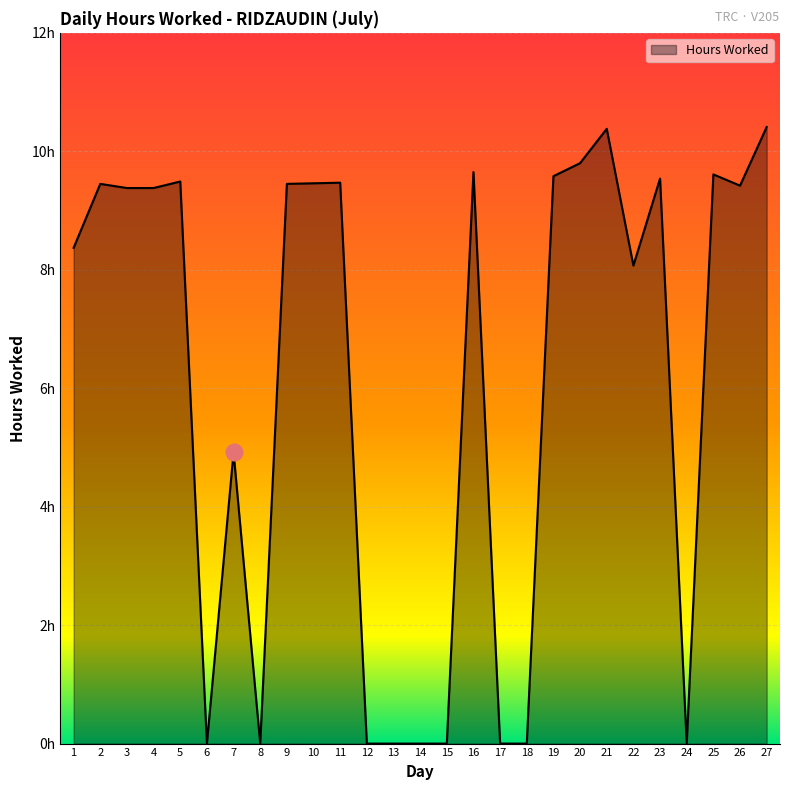

Which has a higher value, 10 or 24?

10